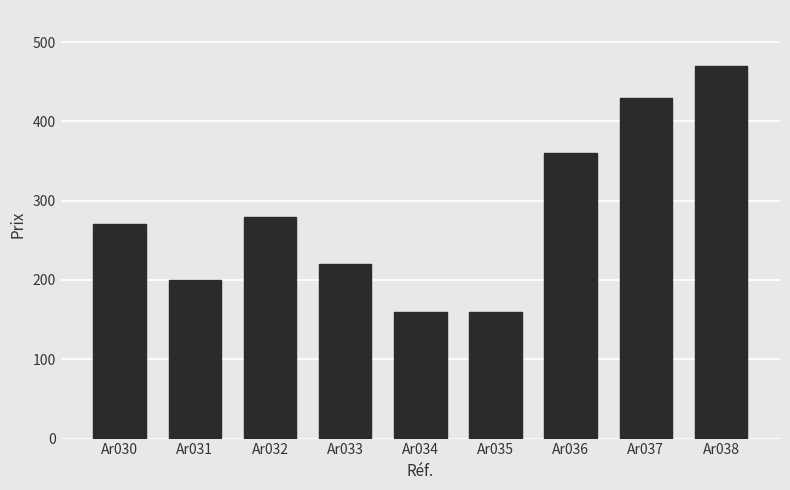

The chart shows a value of 137 at Ar033. True or false?

False